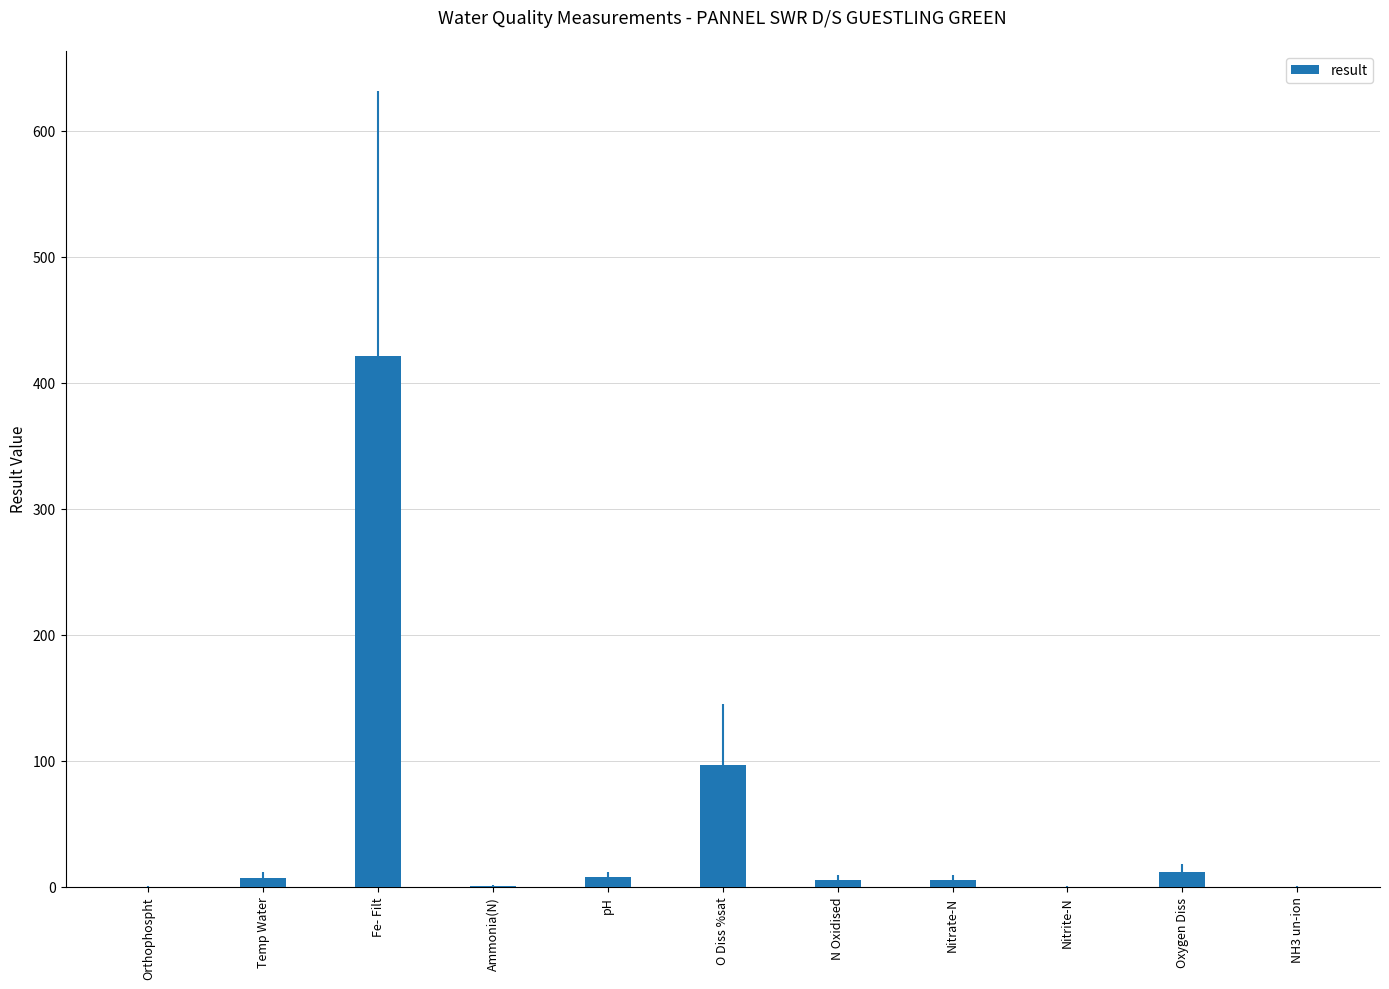

At which category does the chart reach its peak across all series?

Fe- Filt